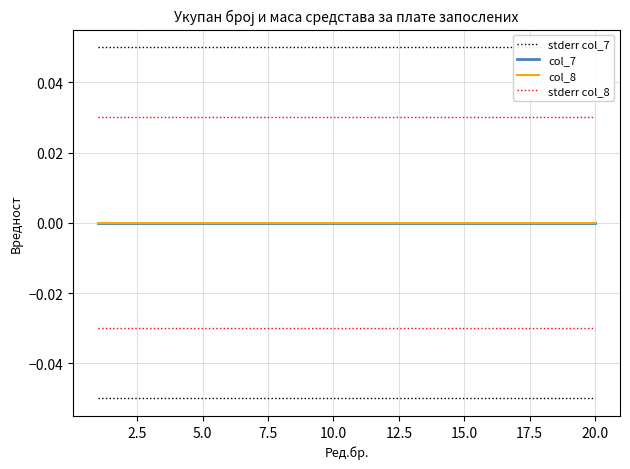

True or false: stderr col_8 and col_8 intersect in this chart.

False